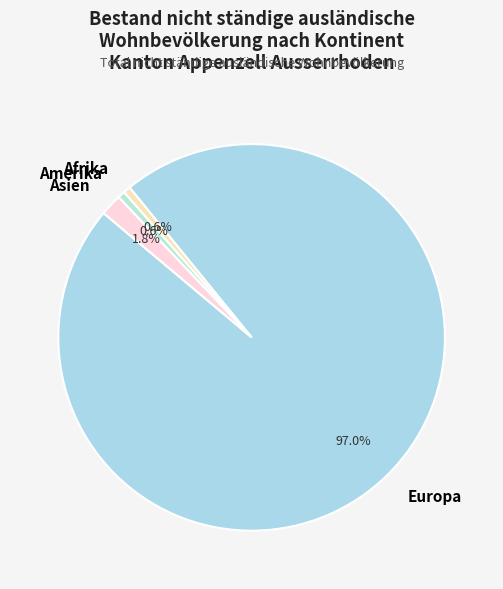

Which has a higher value, Europa or Amerika?

Europa